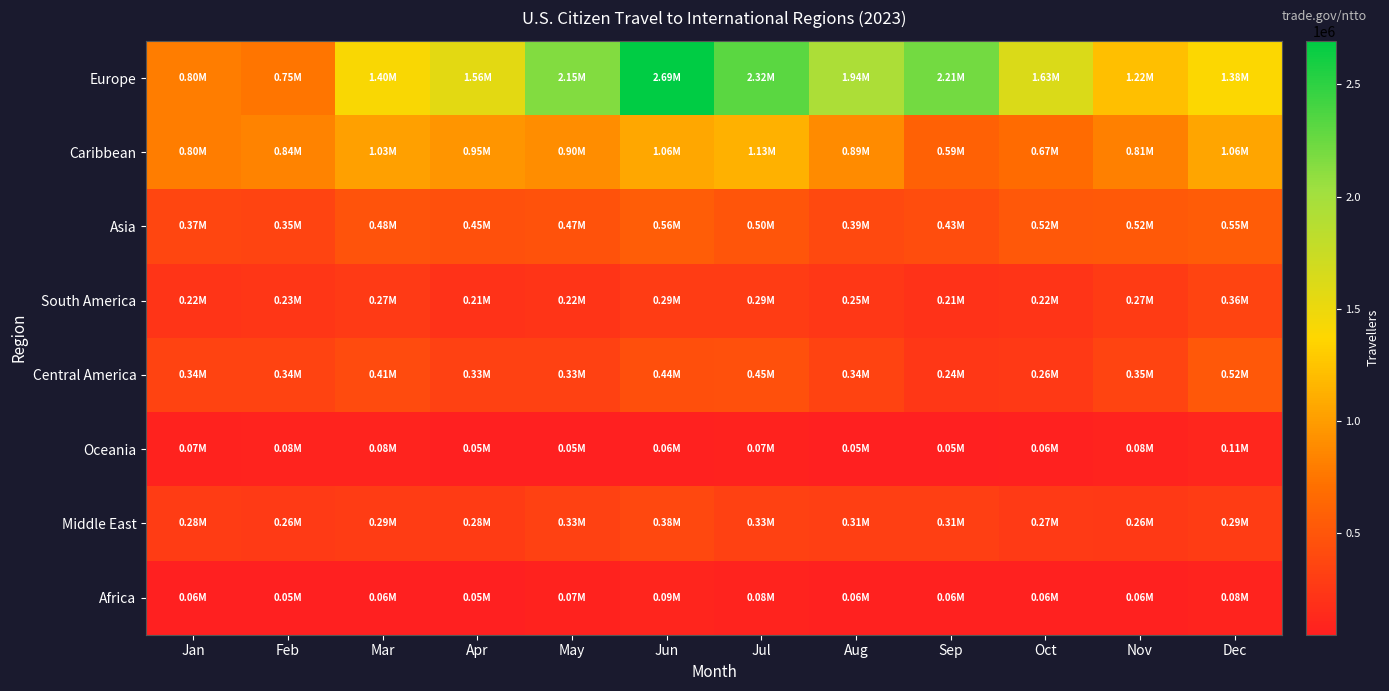

Reading left to right, what are all the values shown in this chart?

Europe: Jan=797541	Feb=746169	Mar=1404010	Apr=1559428	May=2148083	Jun=2694228	Jul=2316272	Aug=1944558	Sep=2212385	Oct=1627347	Nov=1224397	Dec=1384719
Caribbean: Jan=798441	Feb=840288	Mar=1027724	Apr=951884	May=899901	Jun=1063888	Jul=1131766	Aug=893522	Sep=588709	Oct=674398	Nov=813590	Dec=1057110
Asia: Jan=370480	Feb=348896	Mar=477434	Apr=450538	May=468658	Jun=556653	Jul=498005	Aug=391042	Sep=428007	Oct=516112	Nov=523167	Dec=549541
South America: Jan=219734	Feb=233687	Mar=266361	Apr=209311	May=221604	Jun=287919	Jul=289152	Aug=250967	Sep=208007	Oct=221099	Nov=274849	Dec=355247
Central America: Jan=339842	Feb=341604	Mar=413050	Apr=329146	May=330378	Jun=440847	Jul=450867	Aug=336105	Sep=242895	Oct=260949	Nov=352237	Dec=517062
Oceania: Jan=70347	Feb=79169	Mar=80368	Apr=54460	May=52593	Jun=62103	Jul=72622	Aug=52836	Sep=48688	Oct=61228	Nov=81605	Dec=105984
Middle East: Jan=283818	Feb=263395	Mar=291796	Apr=282941	May=329027	Jun=378539	Jul=330075	Aug=308148	Sep=305985	Oct=268067	Nov=257599	Dec=292287
Africa: Jan=55937	Feb=45732	Mar=55218	Apr=54540	May=68040	Jun=89283	Jul=83287	Aug=62966	Sep=56386	Oct=61080	Nov=59866	Dec=84953